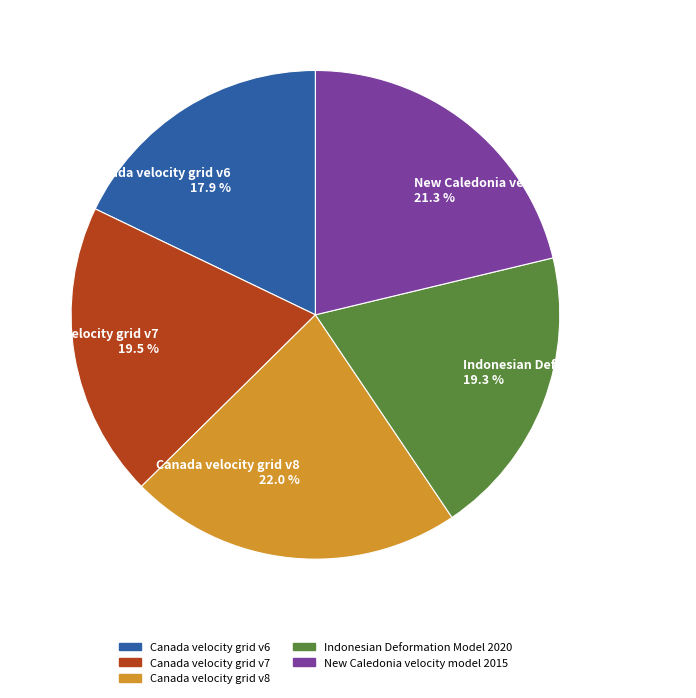

Does Canada velocity grid v6 account for over 50% of the chart?

No